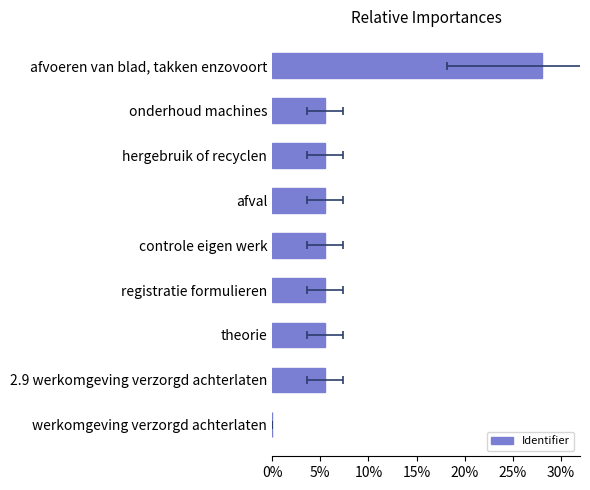

What is the approximate value at controle eigen werk?

5.5